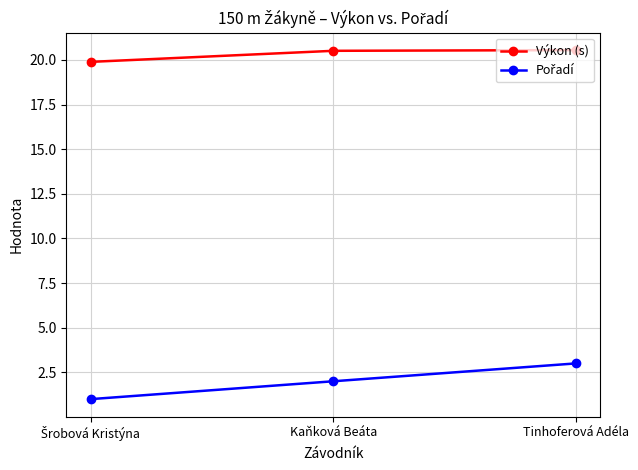

What is the minimum value for Výkon (s)?

19.9